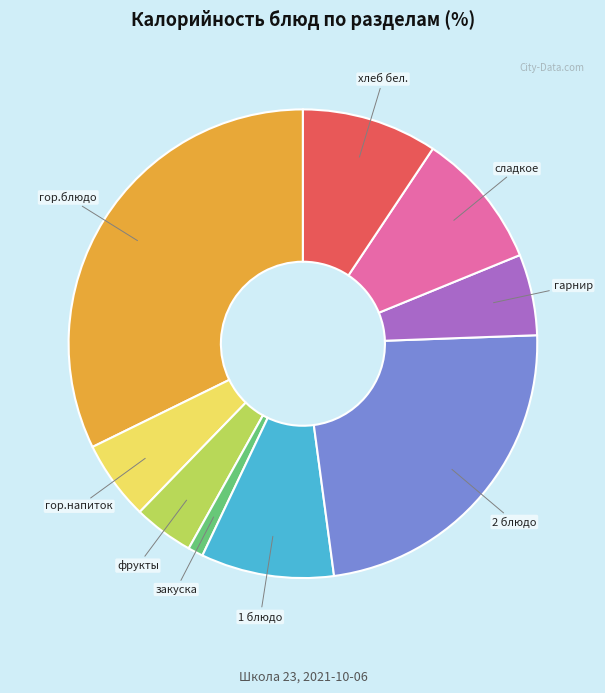

Is there a majority slice in this chart?

No